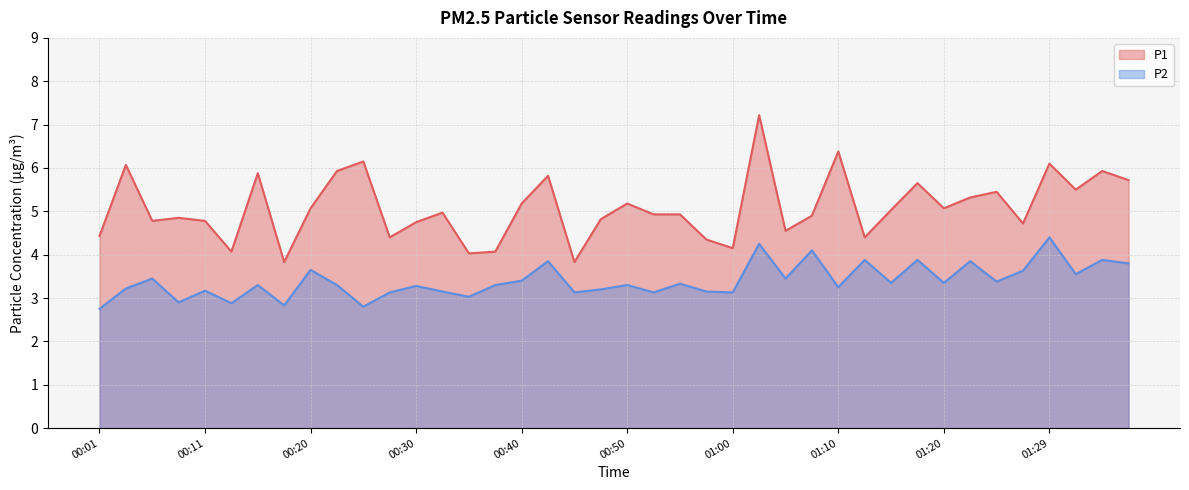

Which category has the lowest value in the P2 series?

00:01